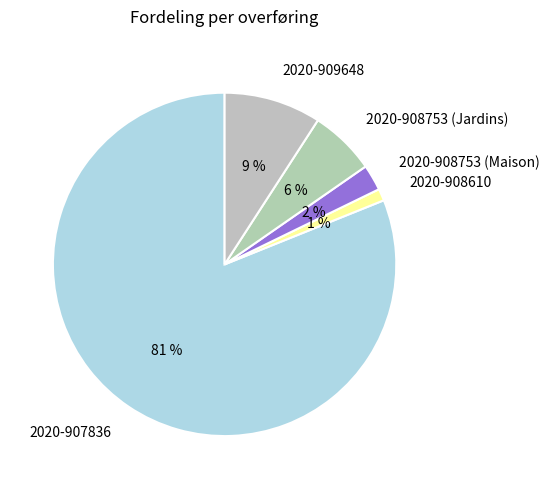

Which has a higher value, 2020-908753 (Maison) or 2020-909648?

2020-909648